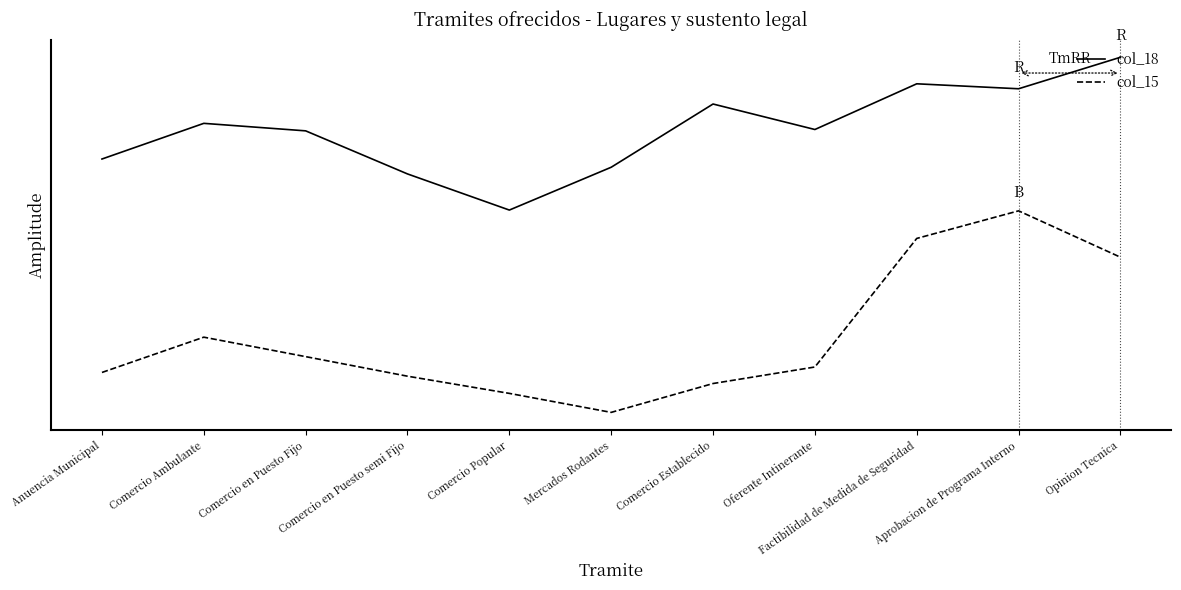

True or false: col_18 and col_15 cross at least once.

False